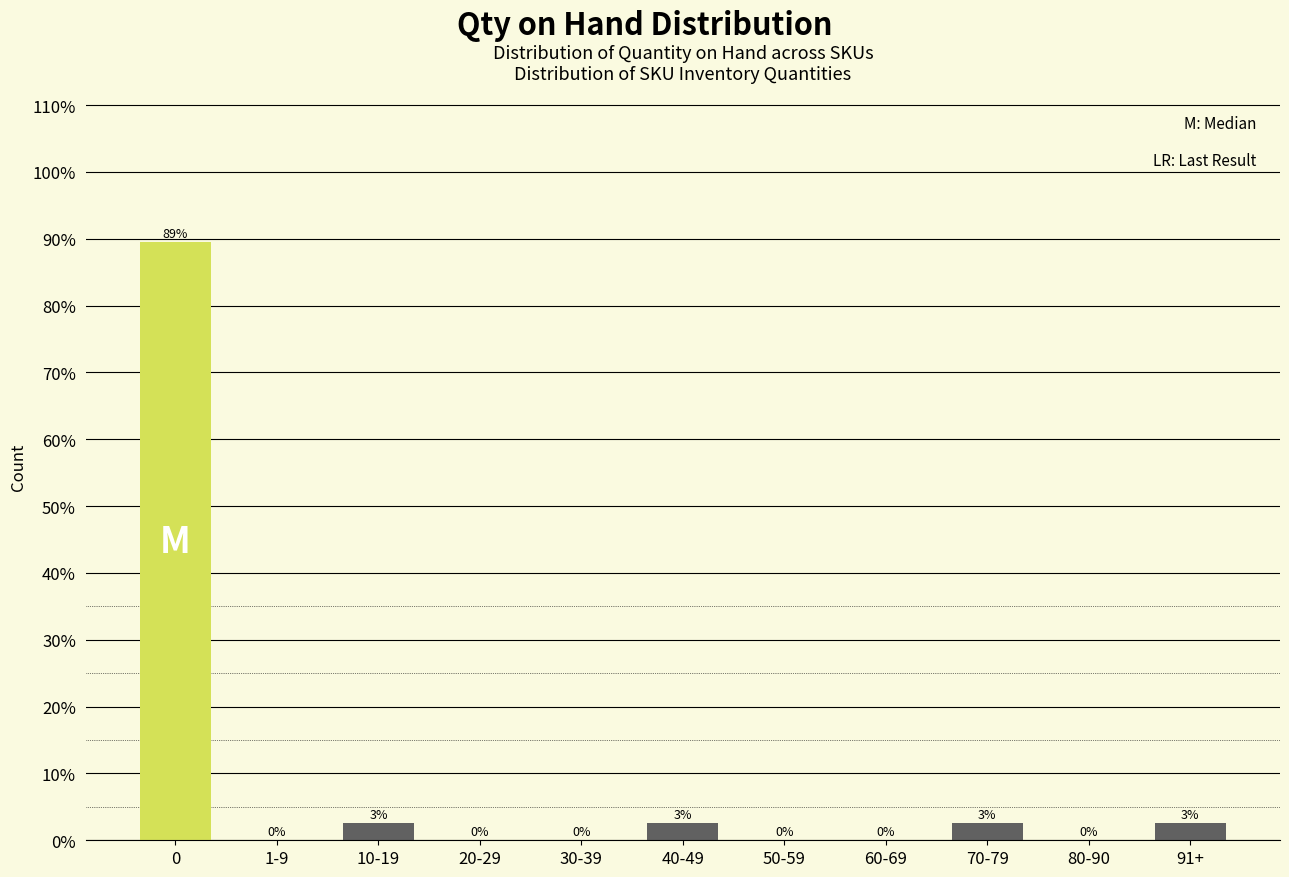

What is the maximum value shown in the chart?

89.5